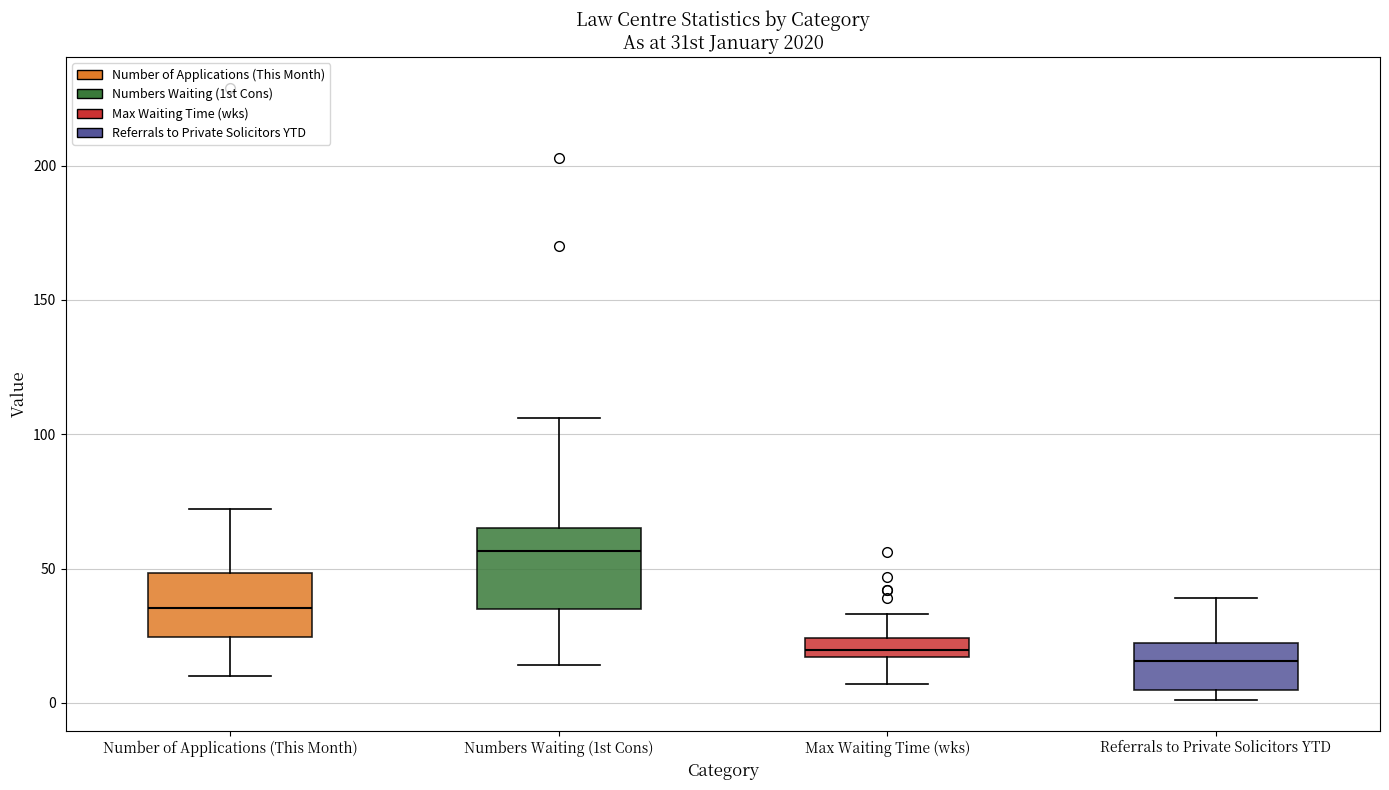

Where is the upper edge of the box for Referrals to Private Solicitors YTD on the y-axis? The values are not printed on the chart, so give them approximately, as read against the axis.

20